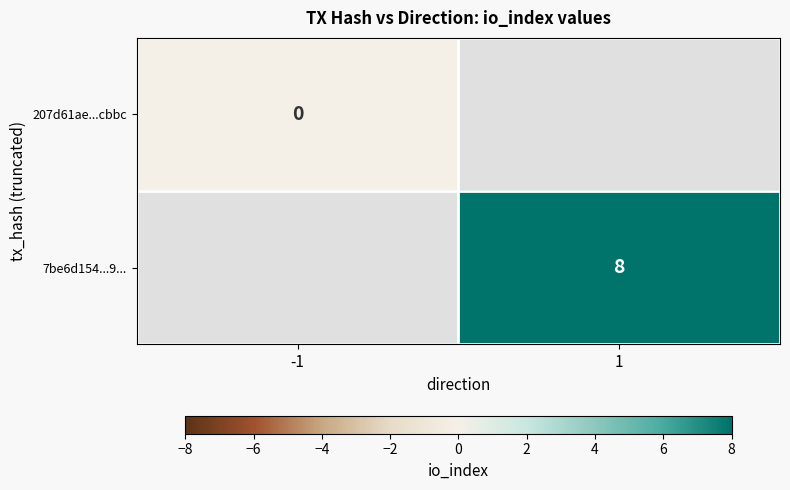

Is it true that 7be6d154...9... equals 8 at 1?

True